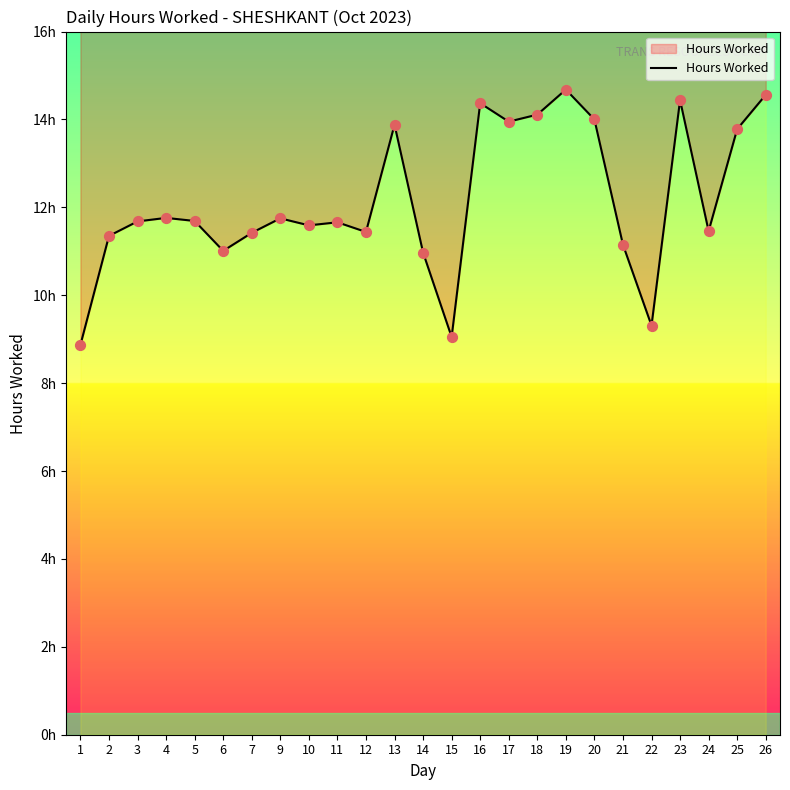

Which has a higher value, 12 or 3?

3